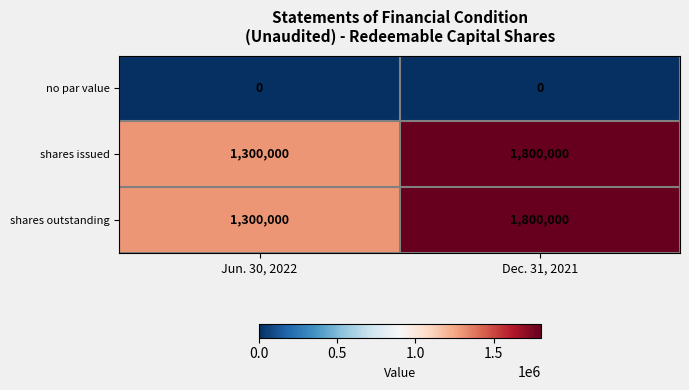

Reading left to right, list all the values displayed in this chart.

no par value: Jun. 30, 2022=0	Dec. 31, 2021=0
shares issued: Jun. 30, 2022=1300000	Dec. 31, 2021=1800000
shares outstanding: Jun. 30, 2022=1300000	Dec. 31, 2021=1800000